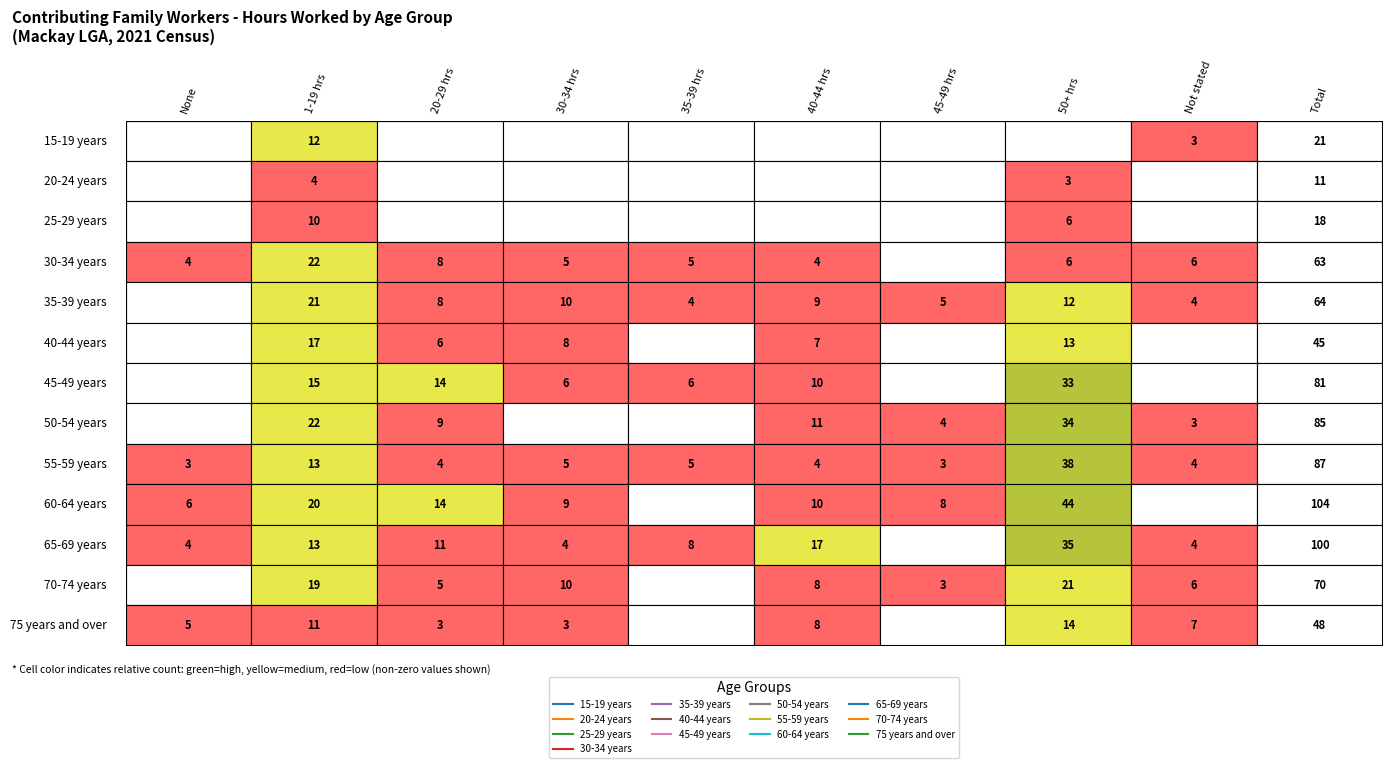

Reading left to right, list all the values displayed in this chart.

15-19 years: 0	12	0	0	0	0	0	0	3	21
20-24 years: 0	4	0	0	0	0	0	3	0	11
25-29 years: 0	10	0	0	0	0	0	6	0	18
30-34 years: 4	22	8	5	5	4	0	6	6	63
35-39 years: 0	21	8	10	4	9	5	12	4	64
40-44 years: 0	17	6	8	0	7	0	13	0	45
45-49 years: 0	15	14	6	6	10	0	33	0	81
50-54 years: 0	22	9	0	0	11	4	34	3	85
55-59 years: 3	13	4	5	5	4	3	38	4	87
60-64 years: 6	20	14	9	0	10	8	44	0	104
65-69 years: 4	13	11	4	8	17	0	35	4	100
70-74 years: 0	19	5	10	0	8	3	21	6	70
75 years and over: 5	11	3	3	0	8	0	14	7	48